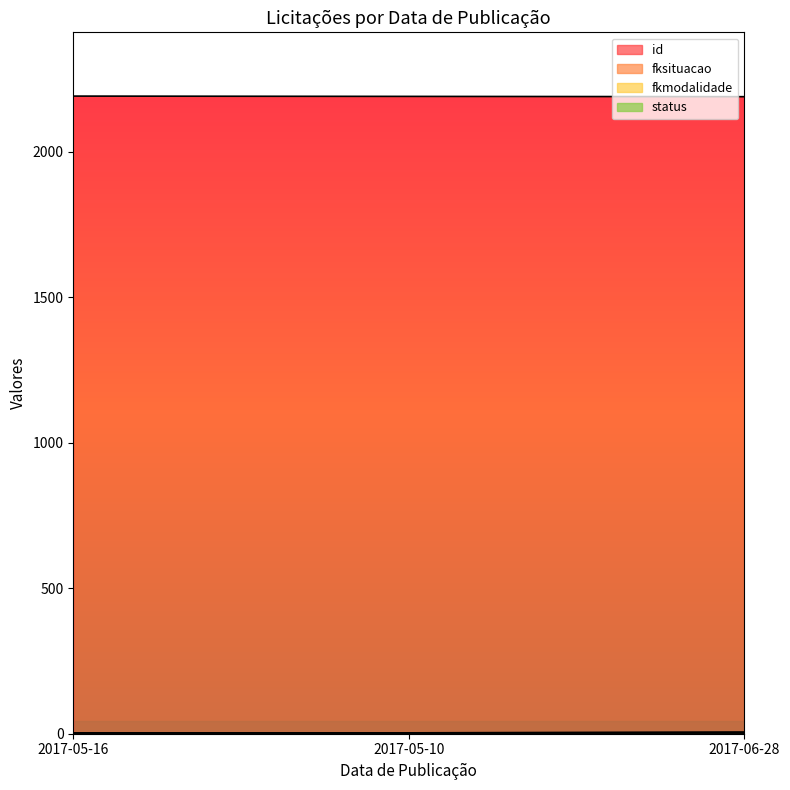

Does the chart display data point markers on the line(s)?

No